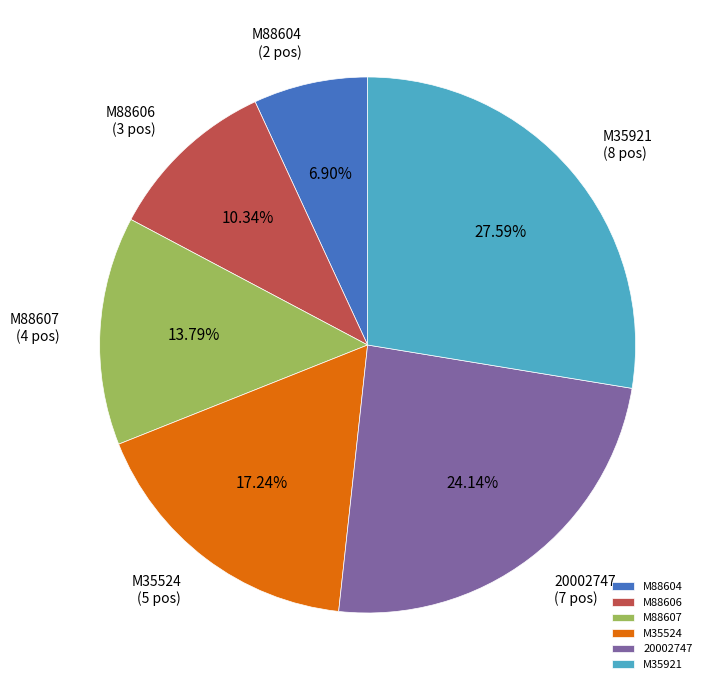

Is M35921 the majority of the pie?

No